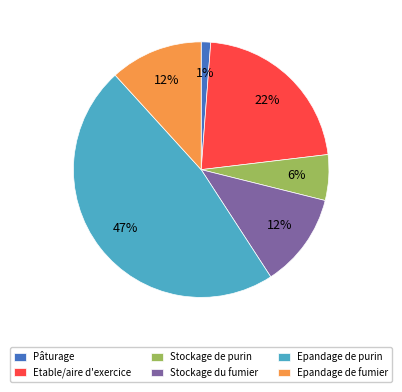

To the nearest percent, what is the difference between the Epandage de fumier and Etable/aire d'exercice slice percentages?

10%